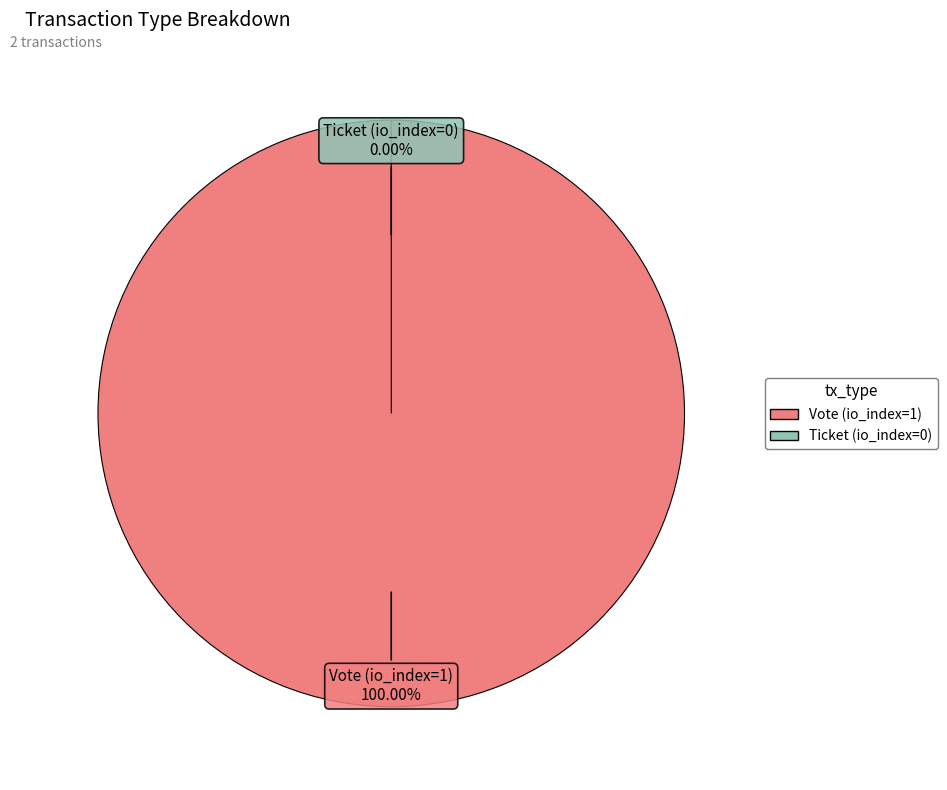

Does Vote (io_index=1) represent more than half of the total?

Yes